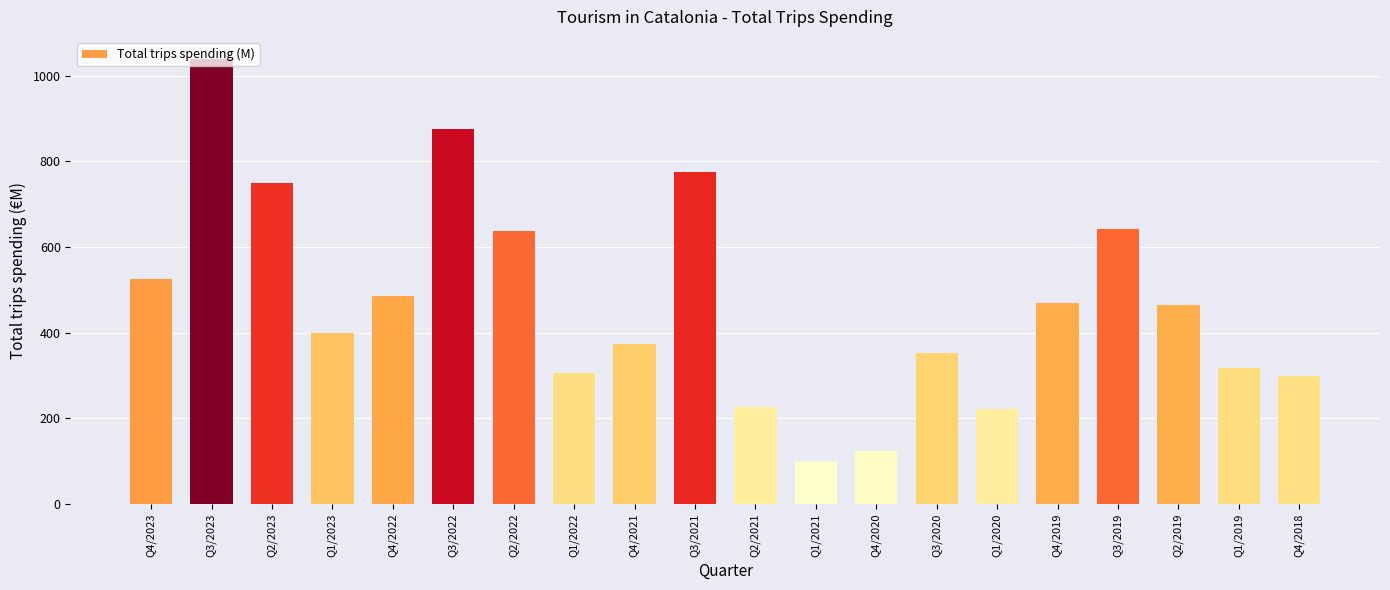

Between Q4/2018 and Q1/2023, which is larger?

Q1/2023